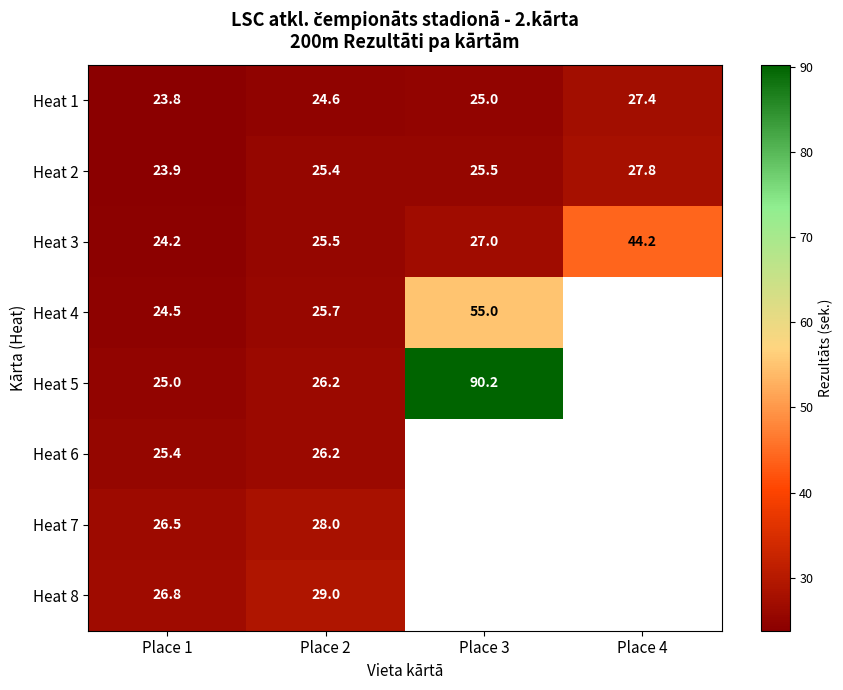

Rank the series at Place 1 from highest to lowest value.

Heat 8, Heat 7, Heat 6, Heat 5, Heat 4, Heat 3, Heat 2, Heat 1